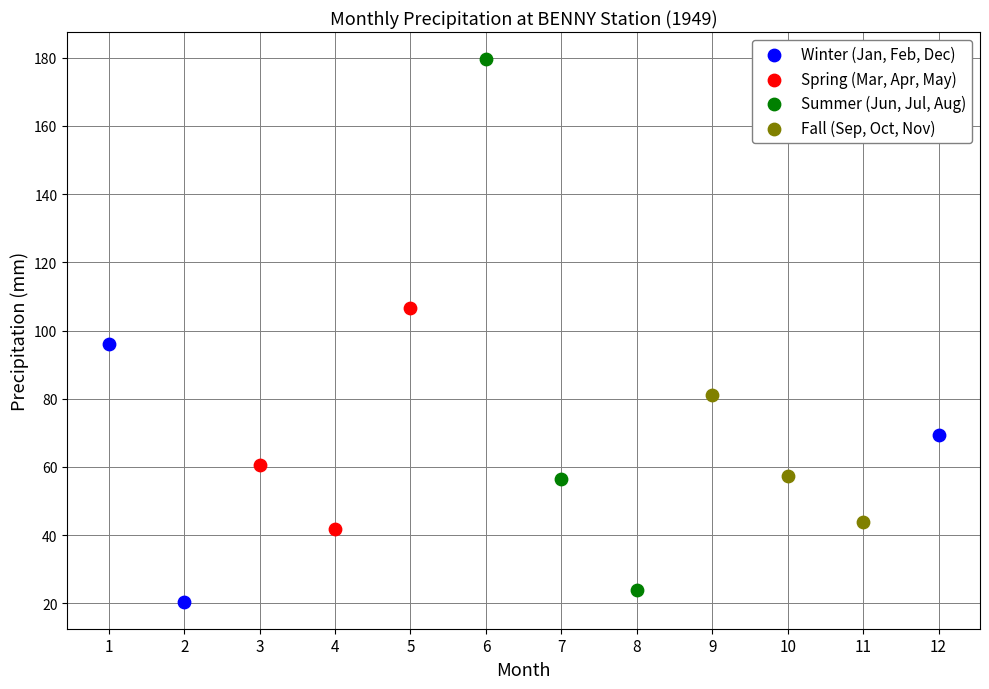

Which series has the widest spread of Y values?

Summer (Jun, Jul, Aug)